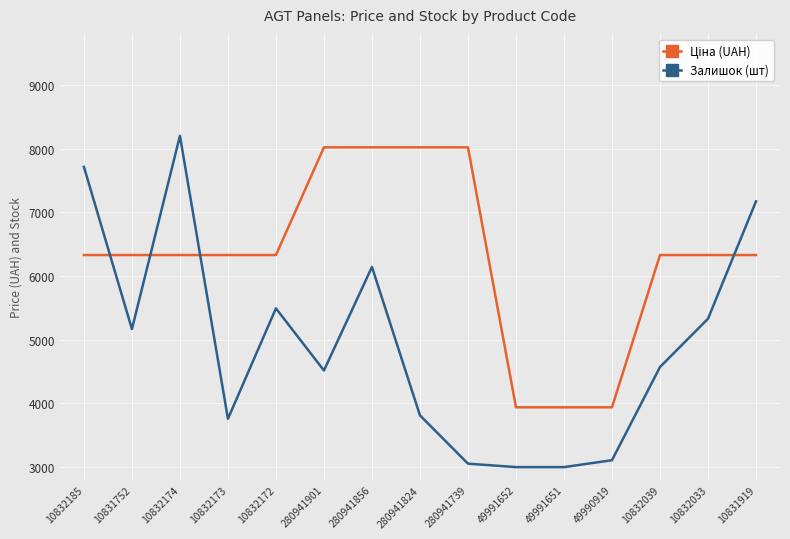

Which series has the largest range (max minus min)?

Залишок (шт)